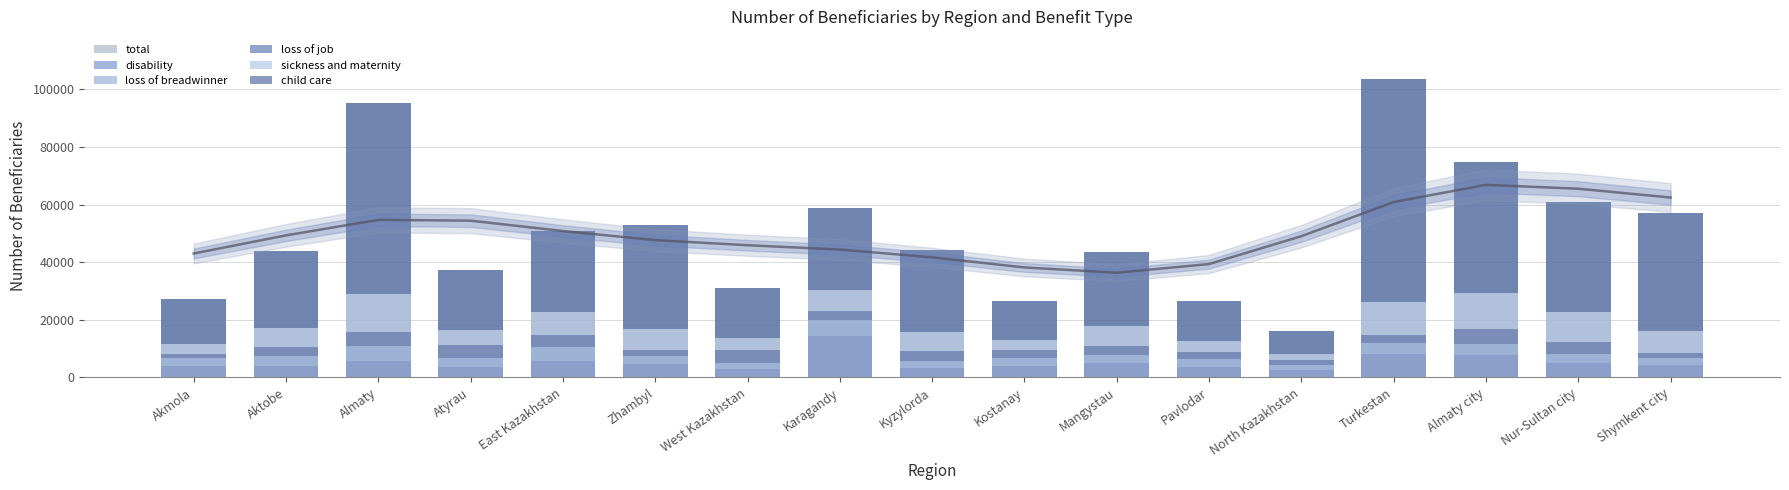

How many data points in child care are above 28210?

8